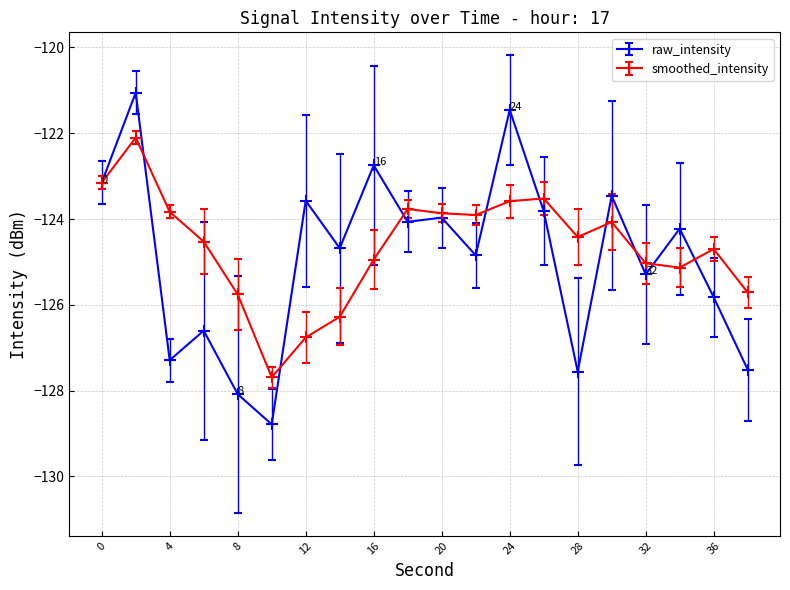

What is the maximum value shown in the chart?

-121.1